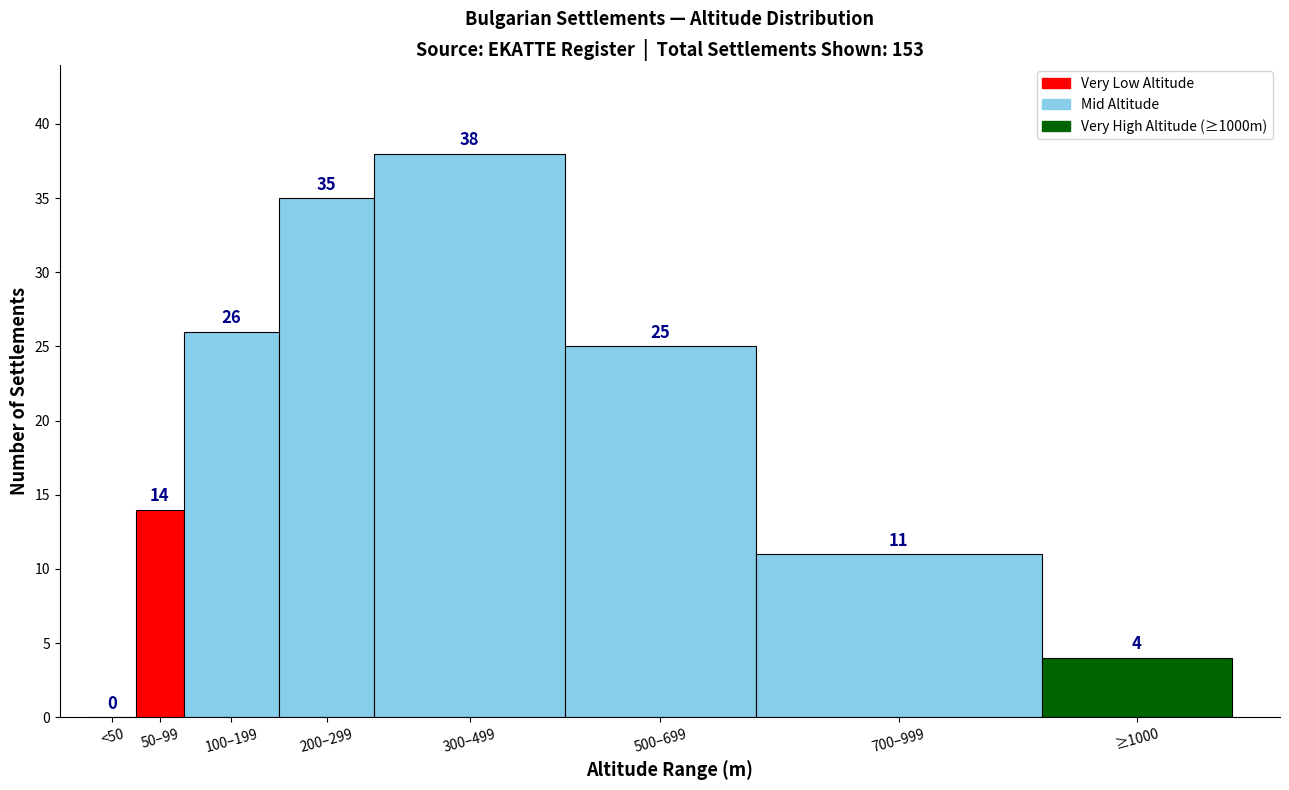

Reading right to left, transcribe all the data shown in this chart.

≥1000=4	700–999=11	500–699=25	300–499=38	200–299=35	100–199=26	50–99=14	<50=0